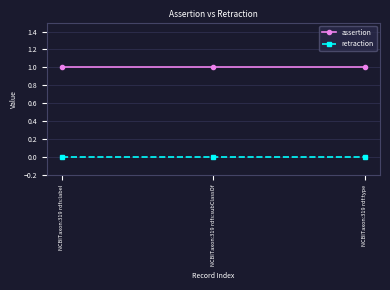

Read the assertion value at NCBITaxon:319 rdfs:subClassOf.

1